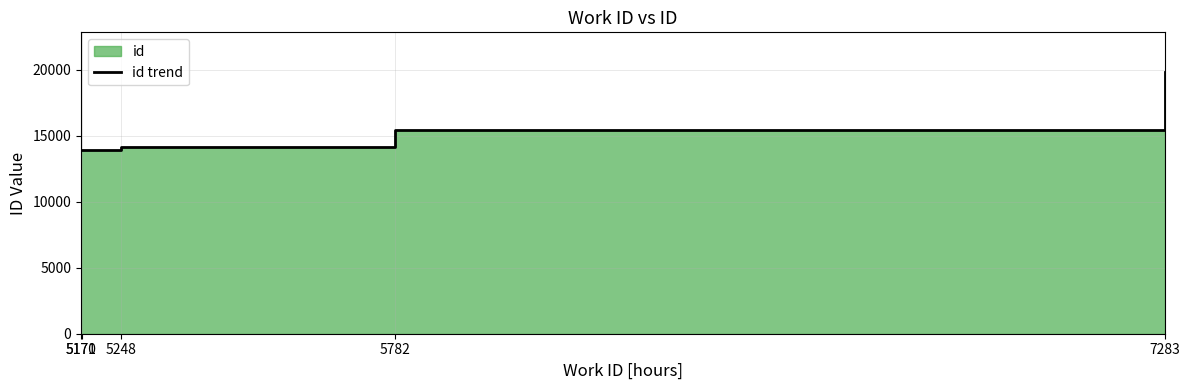

Reading left to right, list all the values displayed in this chart.

5170=13898	5171=13899	5248=14160	5782=15428	7283=19839